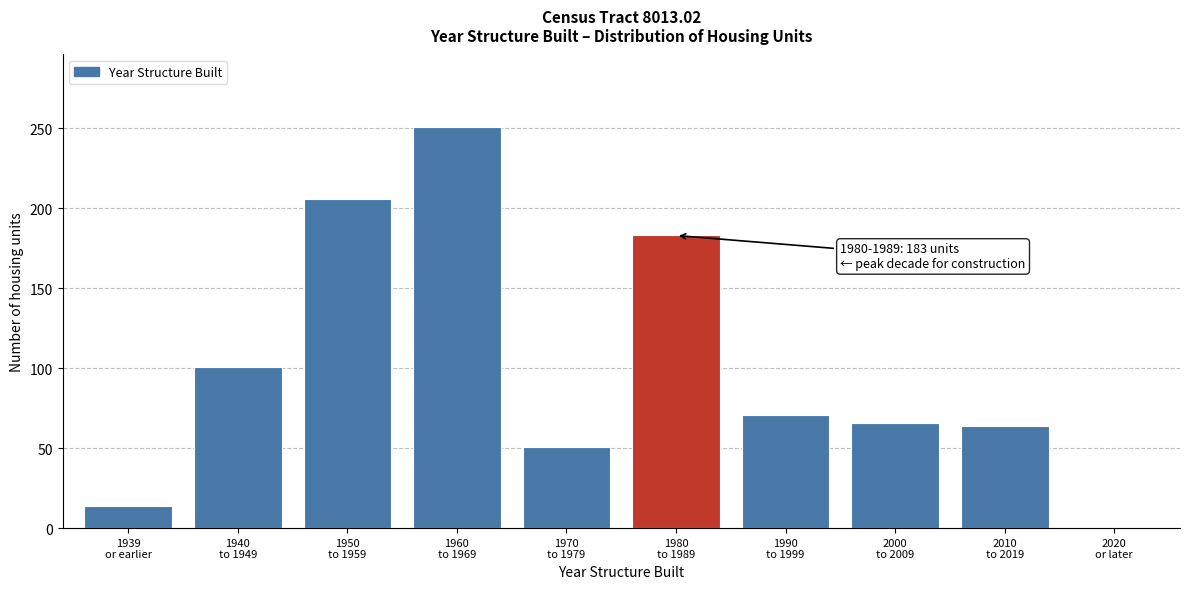

What is the sum of all values?

1007